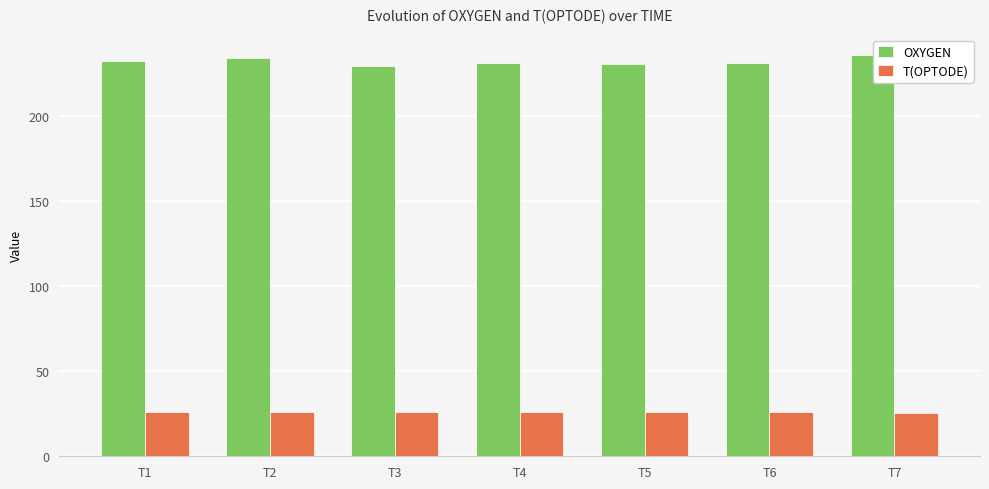

What is the maximum value shown in the chart?

235.9